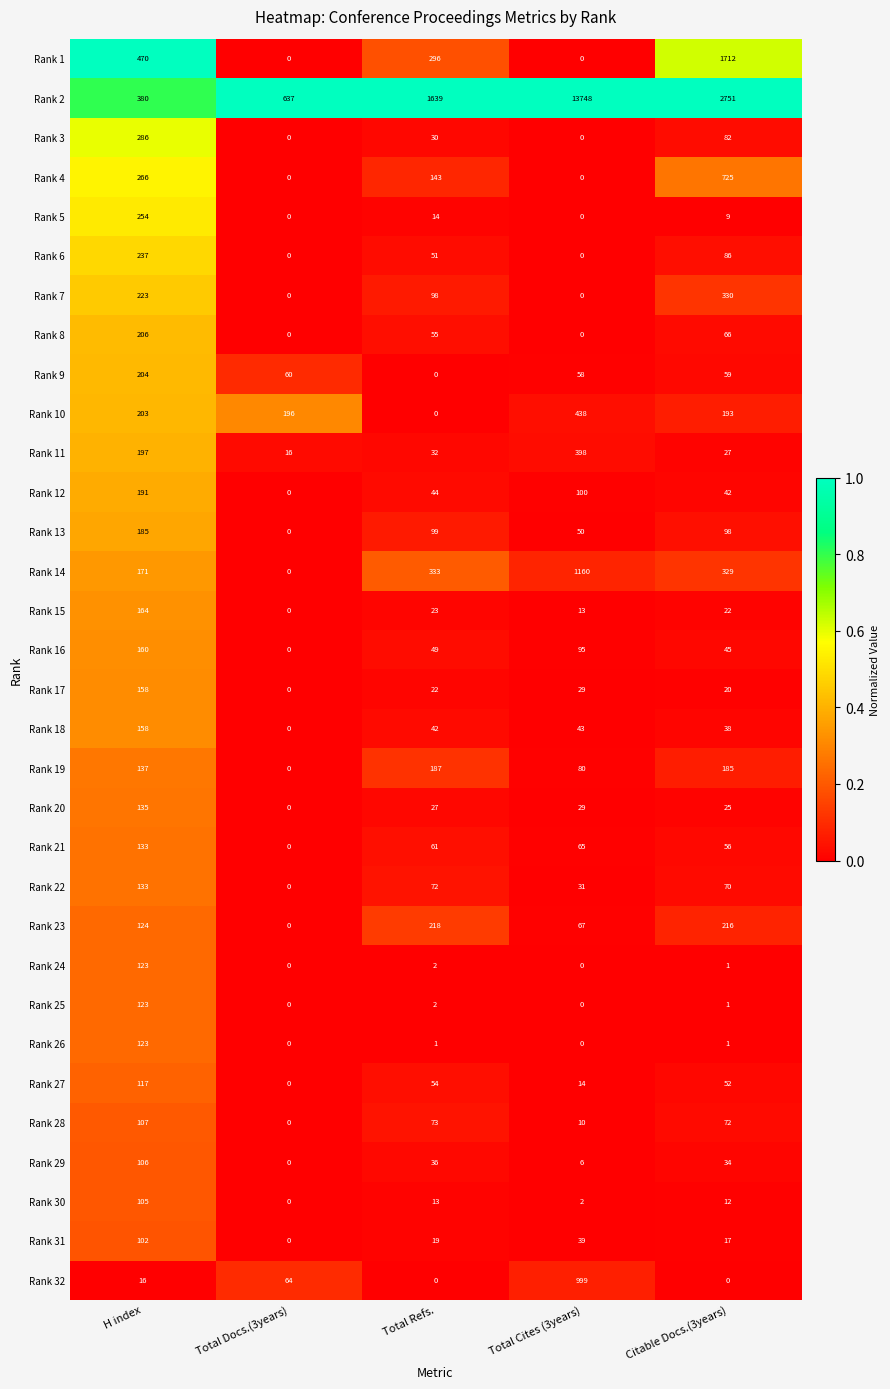

At how many categories does at least one series exceed 0?

5